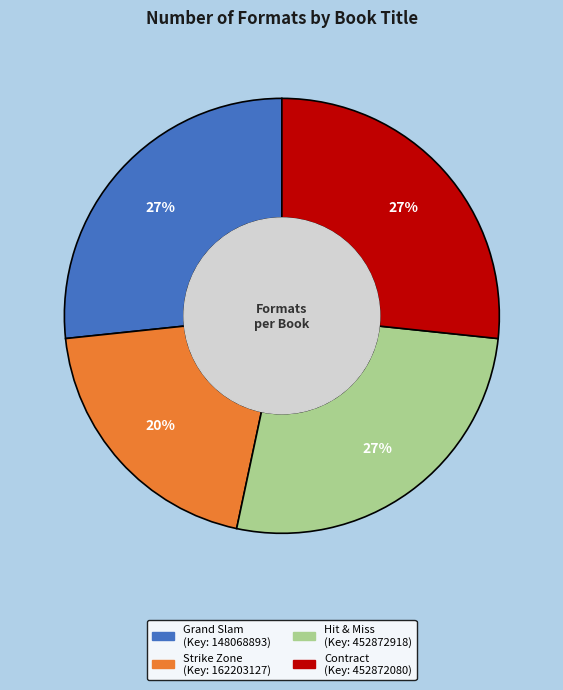

Is the sum of Contract and Strike Zone greater than half?

No